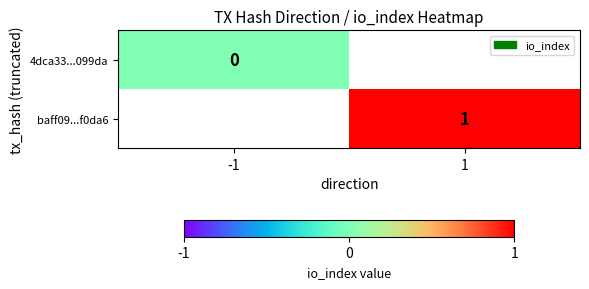

Is the value of baff09...f0da6 at 1 greater than the value of 4dca33...099da at -1?

Yes